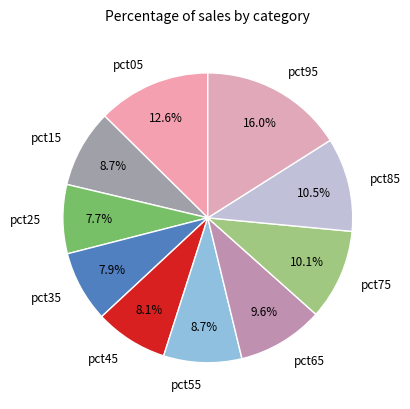

Combined, do pct85 and pct25 account for over 50%?

No